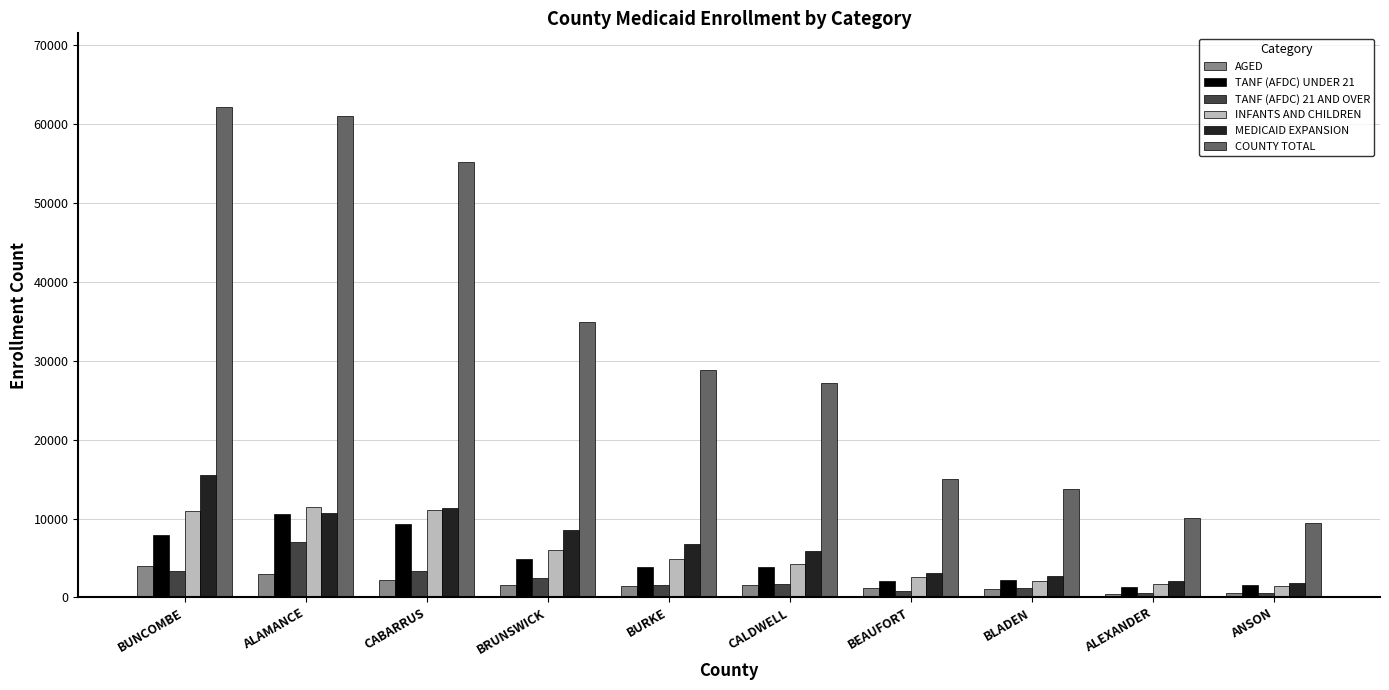

Count the number of categories in the chart.

10